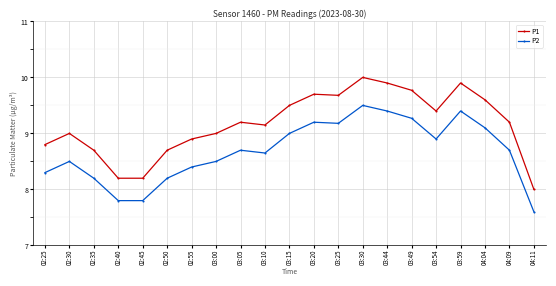

True or false: P2 has more than 0 interior local peaks.

True